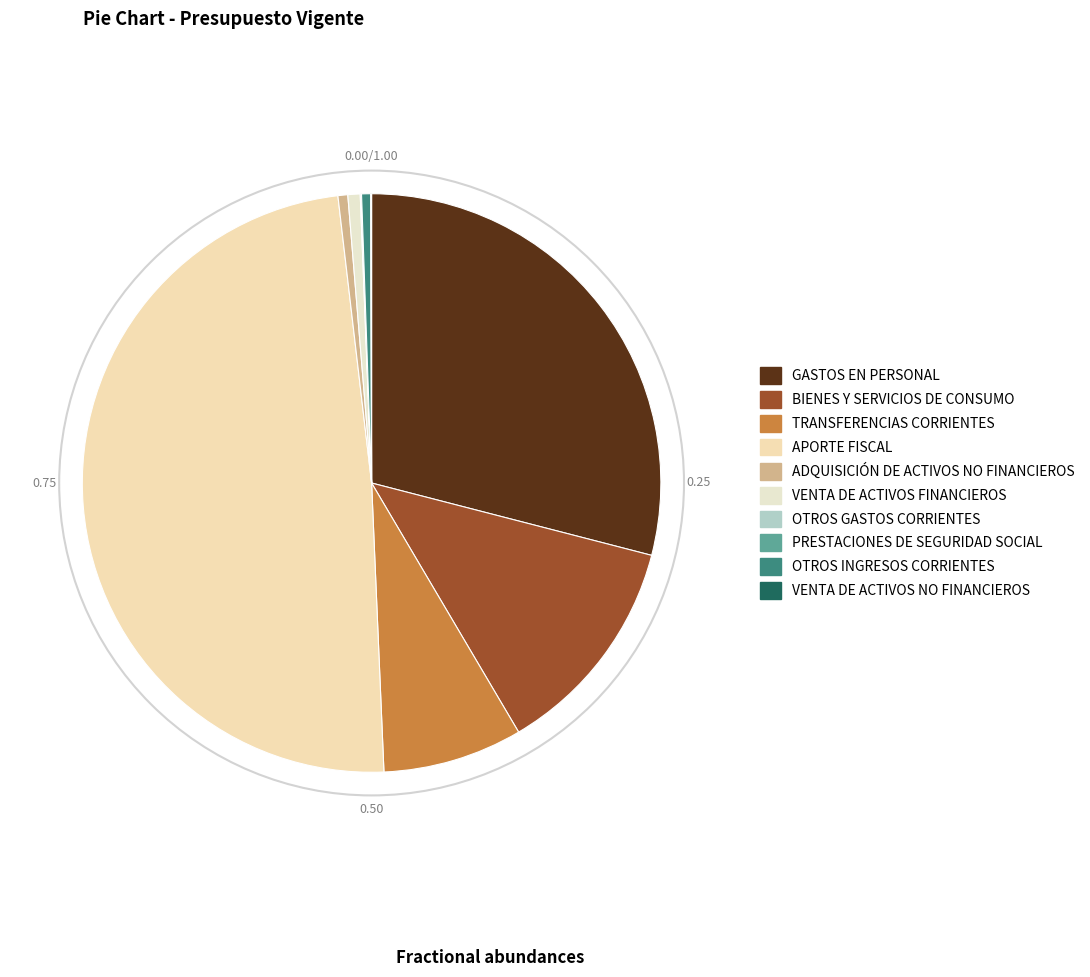

To the nearest percent, what is the difference between the ADQUISICIÓN DE ACTIVOS NO FINANCIEROS and OTROS GASTOS CORRIENTES slice percentages?

1%